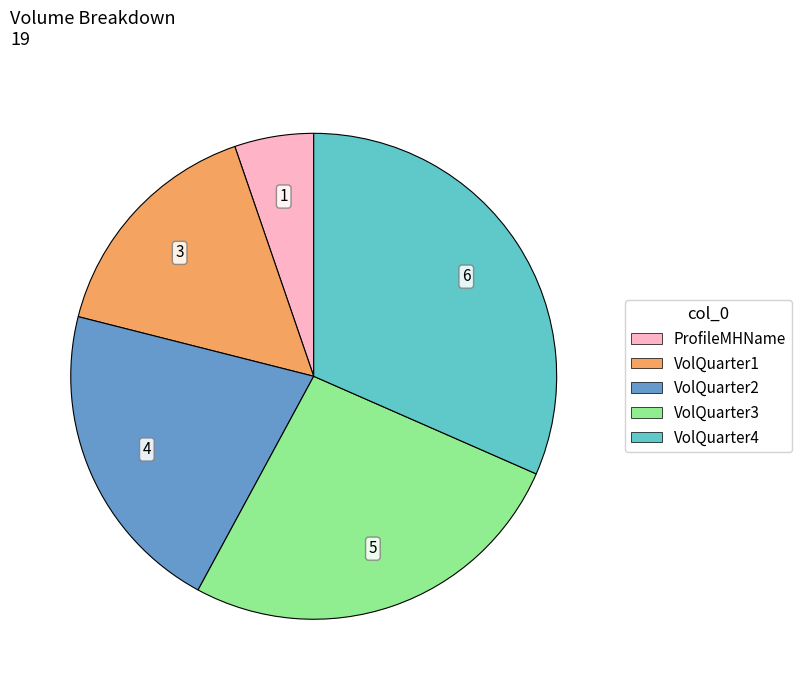

Count the number of slices in the pie.

5